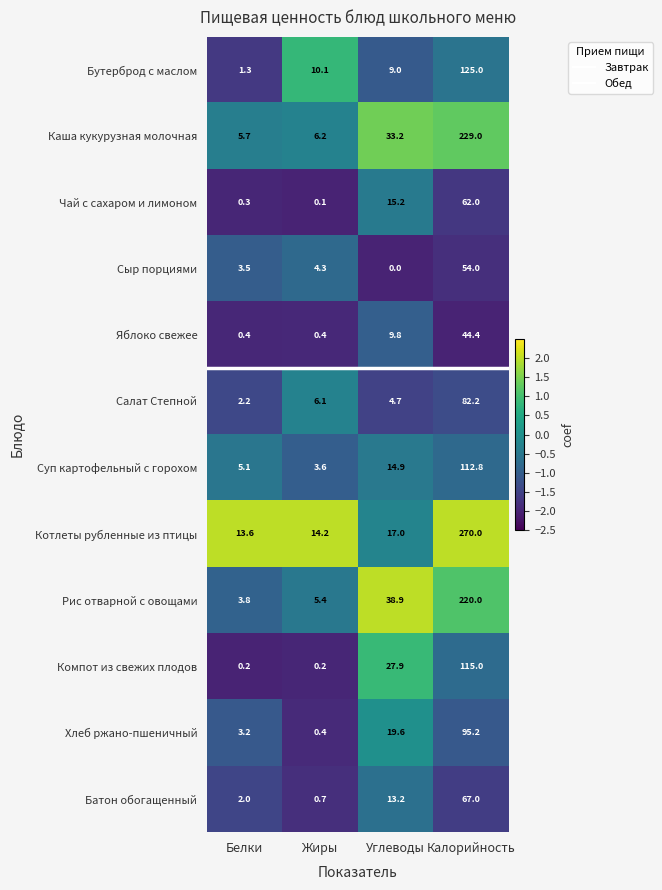

What is the minimum value for Каша кукурузная молочная?

5.7